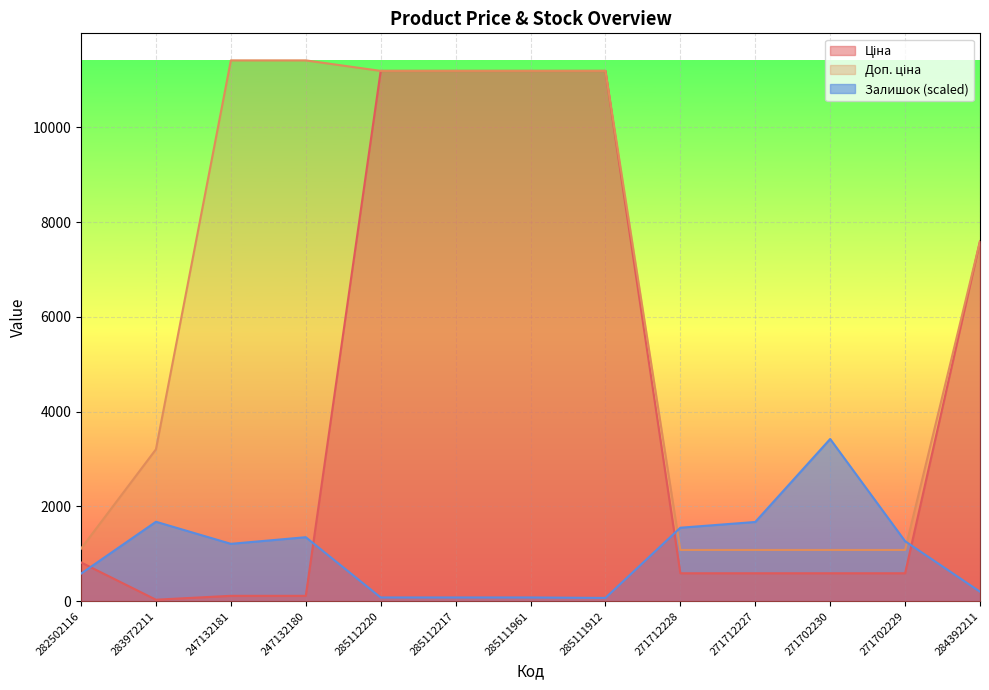

Between 285112220 and 284392211, which series saw the biggest shift?

Ціна